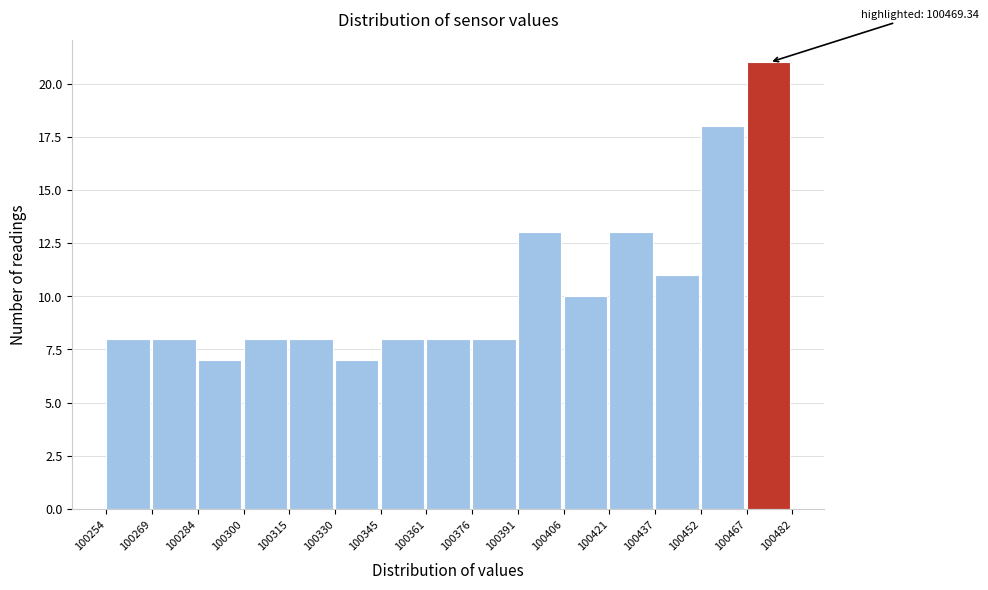

Which range on the x-axis has the tallest bar?

100467 to 100482